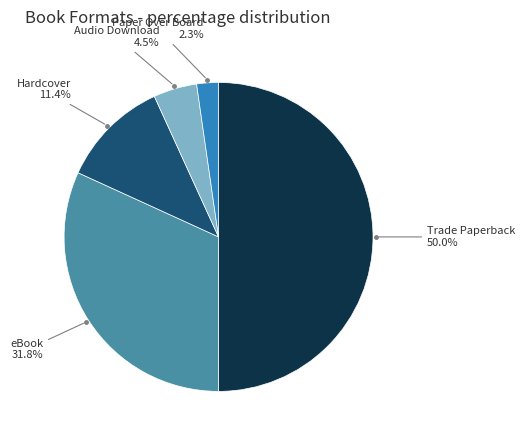

How many slices are in this pie chart?

5